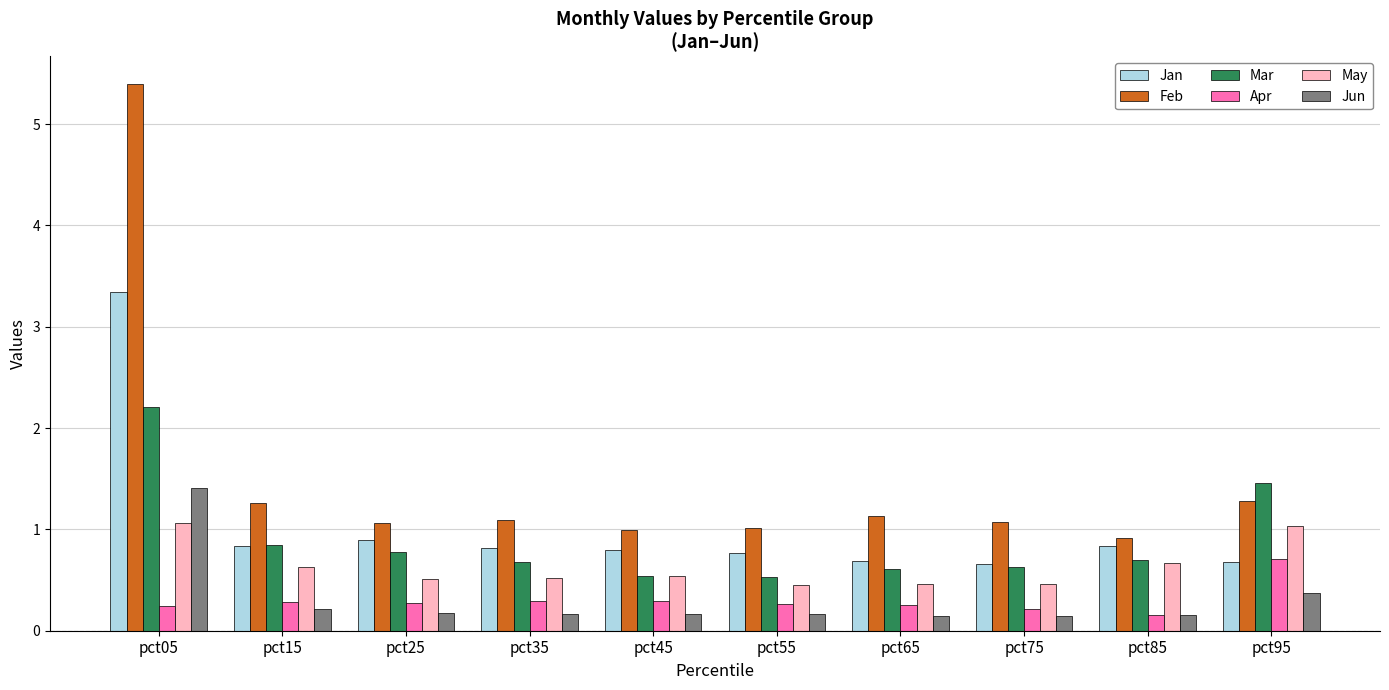

Which series has the largest range (max minus min)?

Feb